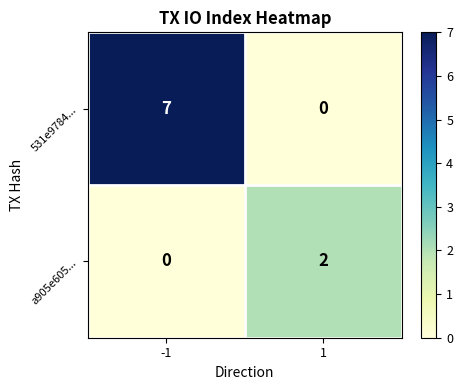

What value does the 531e9784... series have at -1?

7